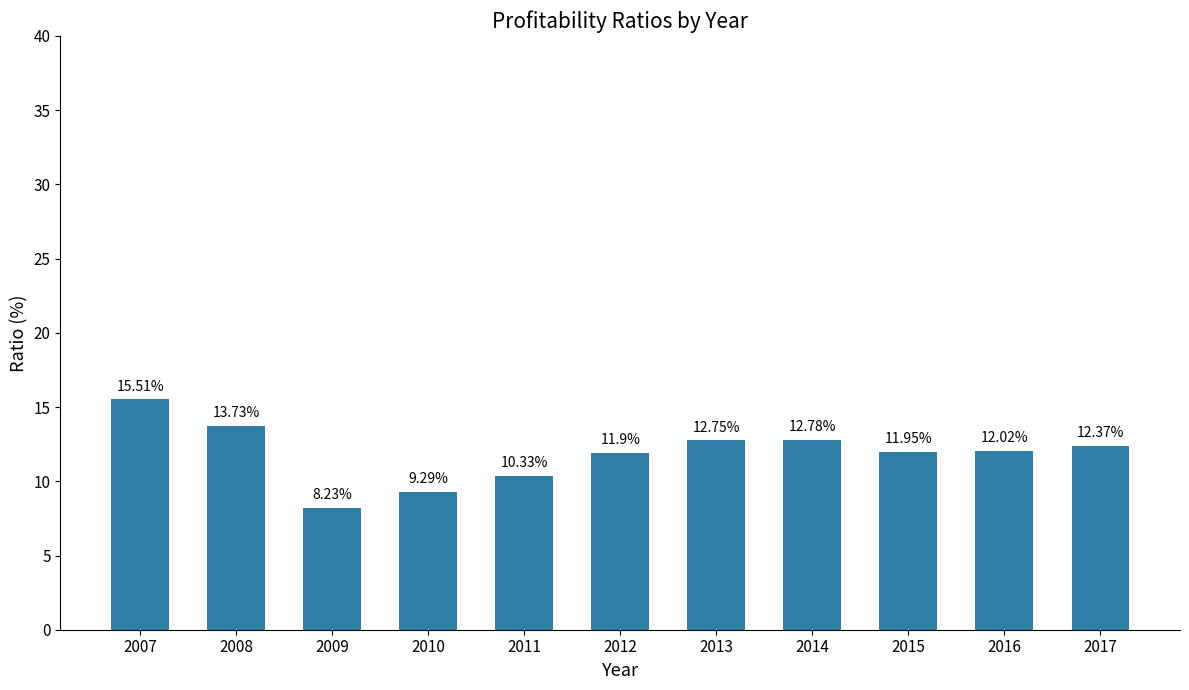

At which category does the chart reach its minimum across all series?

2009